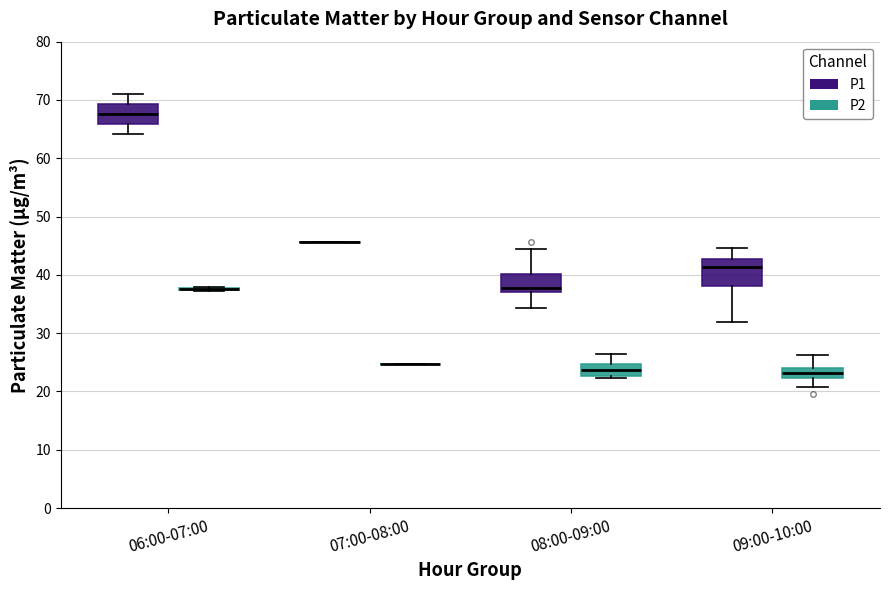

Reading left to right, transcribe this box plot: for each box, give where its median line is, the range the box spans, and where its two whiskers end, as read against the y-axis. The values are not printed on the chart, so give them approximately, as read against the axis.

06:00-07:00 (P1): median 68, box 66 to 69, whiskers 64 to 71
06:00-07:00 (P2): box collapsed to a line at 38, whiskers 37 to 38
07:00-08:00 (P1): box collapsed to a line at 46, whiskers 46 to 46
07:00-08:00 (P2): box collapsed to a line at 25, whiskers 25 to 25
08:00-09:00 (P1): median 38, box 37 to 40, whiskers 34 to 44
08:00-09:00 (P2): median 24, box 23 to 25, whiskers 22 to 26
09:00-10:00 (P1): median 41, box 38 to 43, whiskers 32 to 45
09:00-10:00 (P2): median 23, box 22 to 24, whiskers 21 to 26